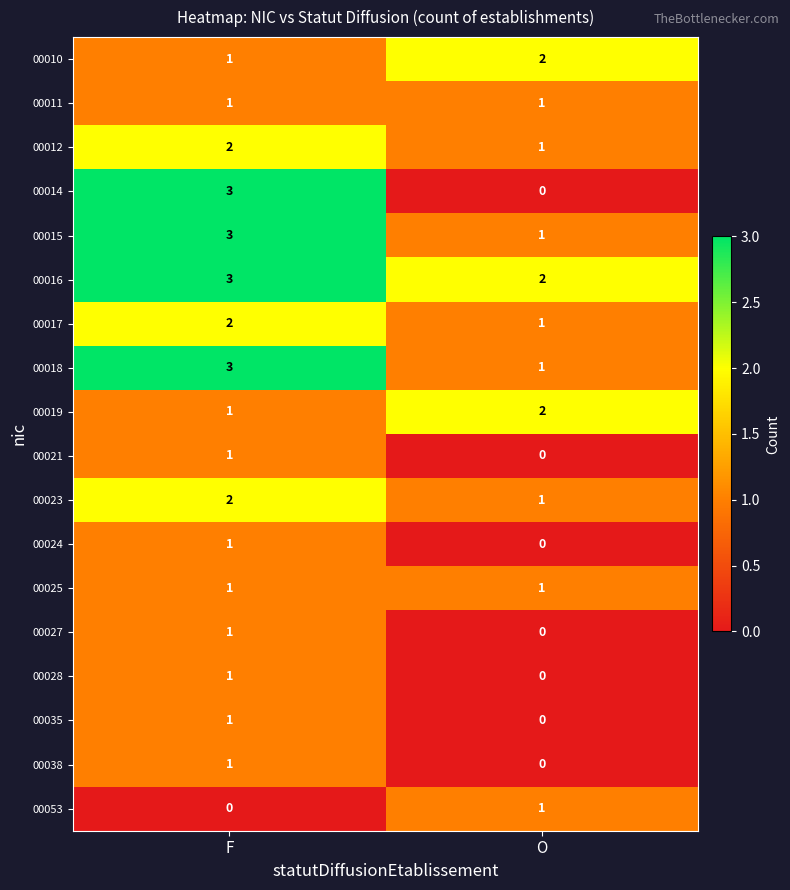

Which series has the widest spread of values?

00014